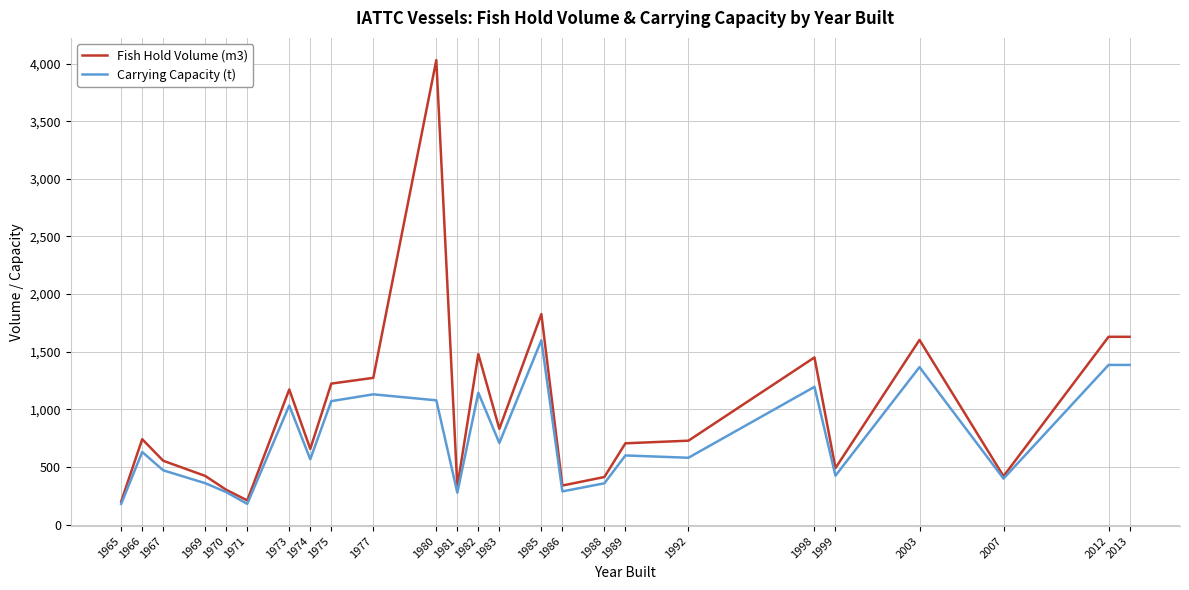

Does the chart display data point markers on the line(s)?

No